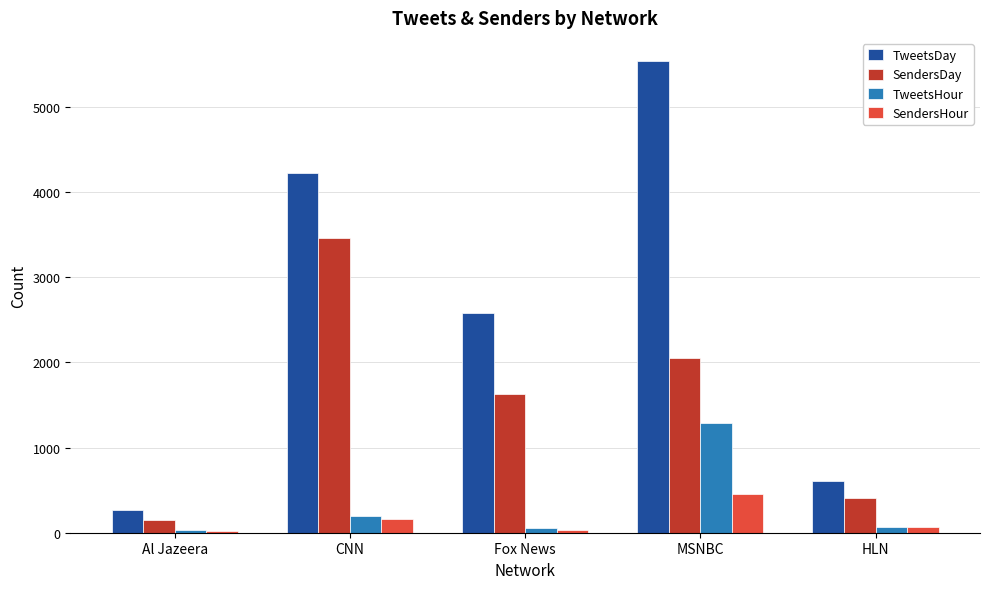

Where is SendersHour nearest to the value 234?

CNN